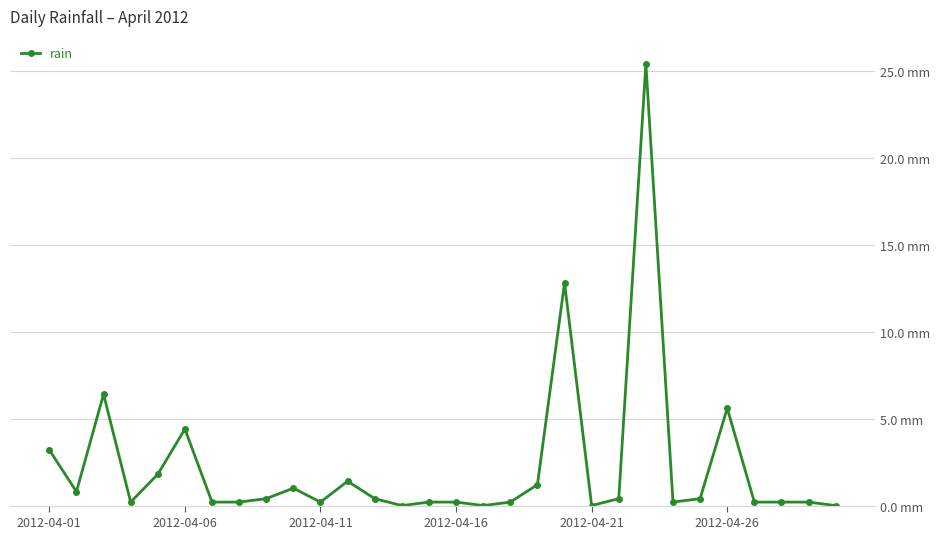

Is this an area chart (filled region under the line)?

No